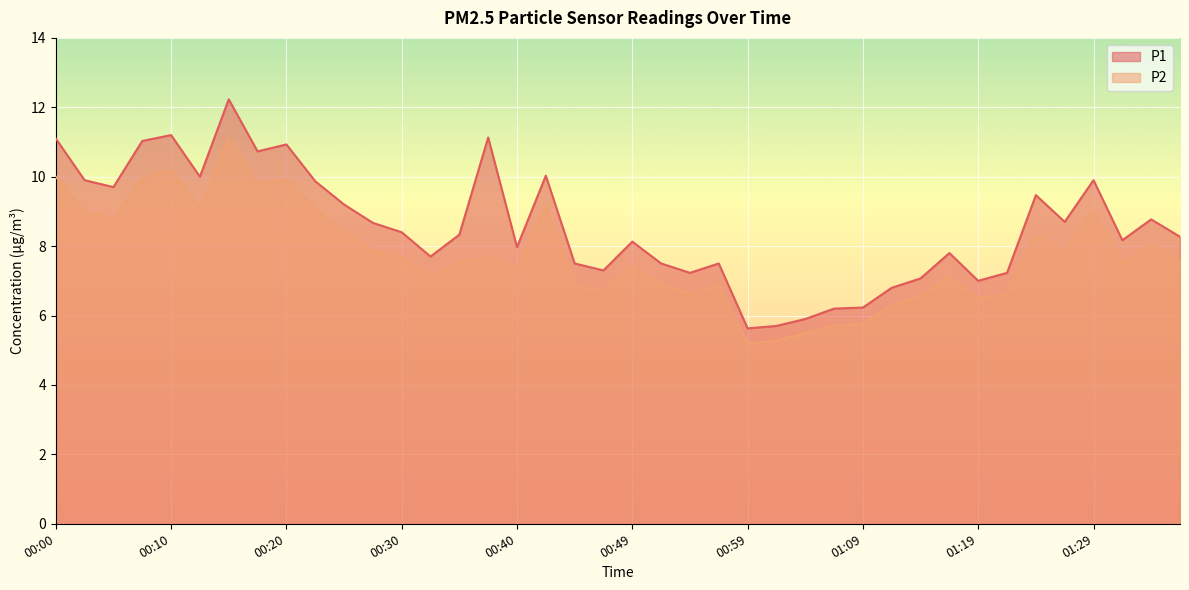

How many data points does each series have?

40